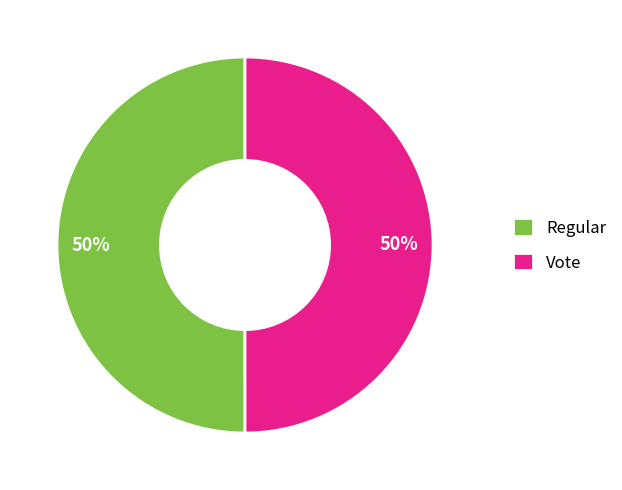

How many segments does this pie chart have?

2